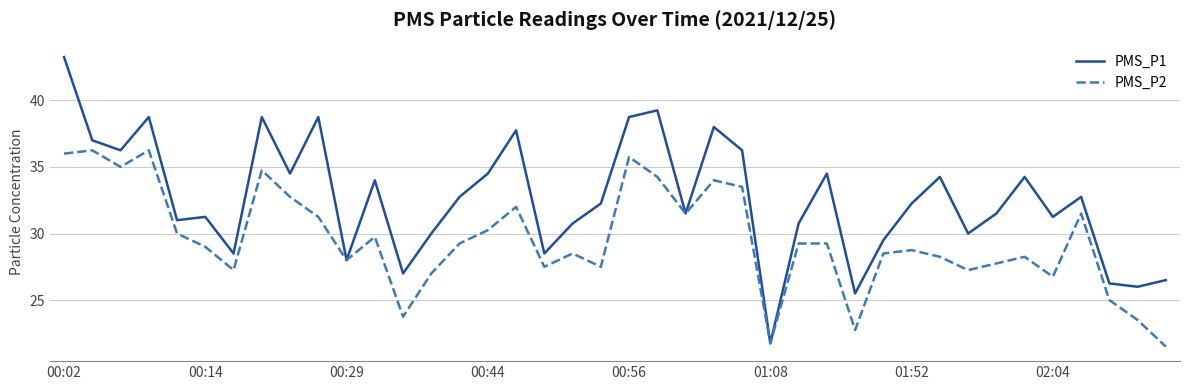

Rank the series by their maximum value, from lowest to highest.

PMS_P2, PMS_P1